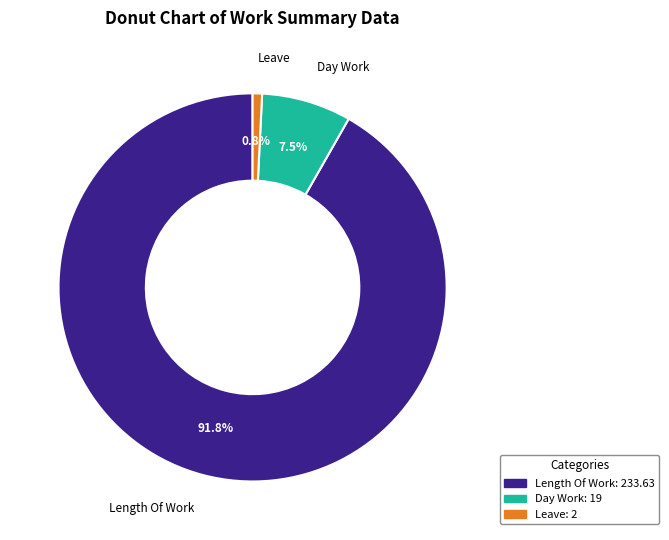

Rank the categories by value from highest to lowest.

Length Of Work, Day Work, Leave